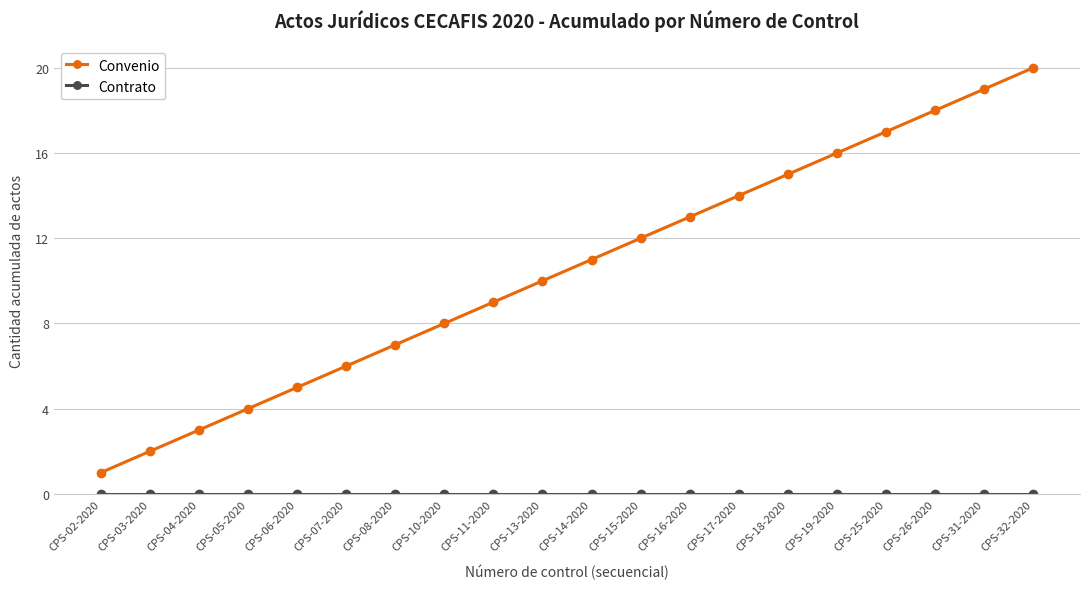

How many lines are shown in the chart?

2